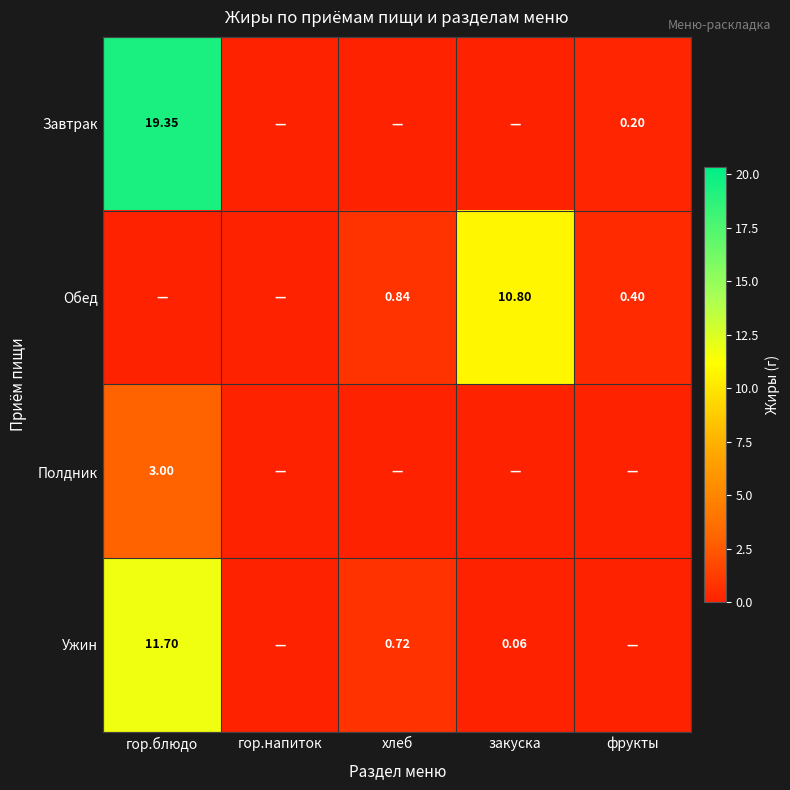

Rank the series at гор.напиток from highest to lowest value.

Завтрак, Обед, Полдник, Ужин